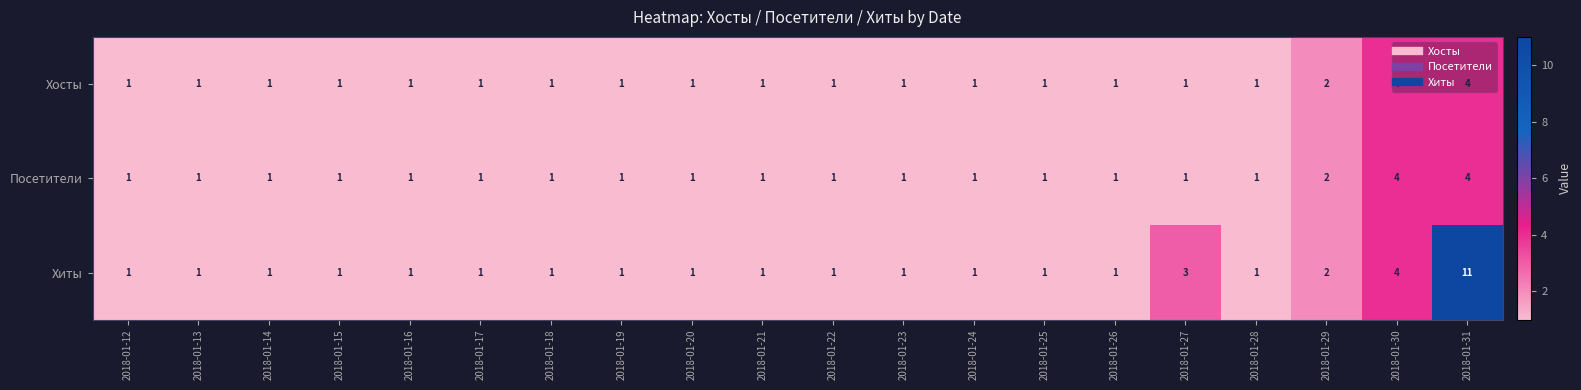

Is it true that Хиты equals 3 at 2018-01-29?

False